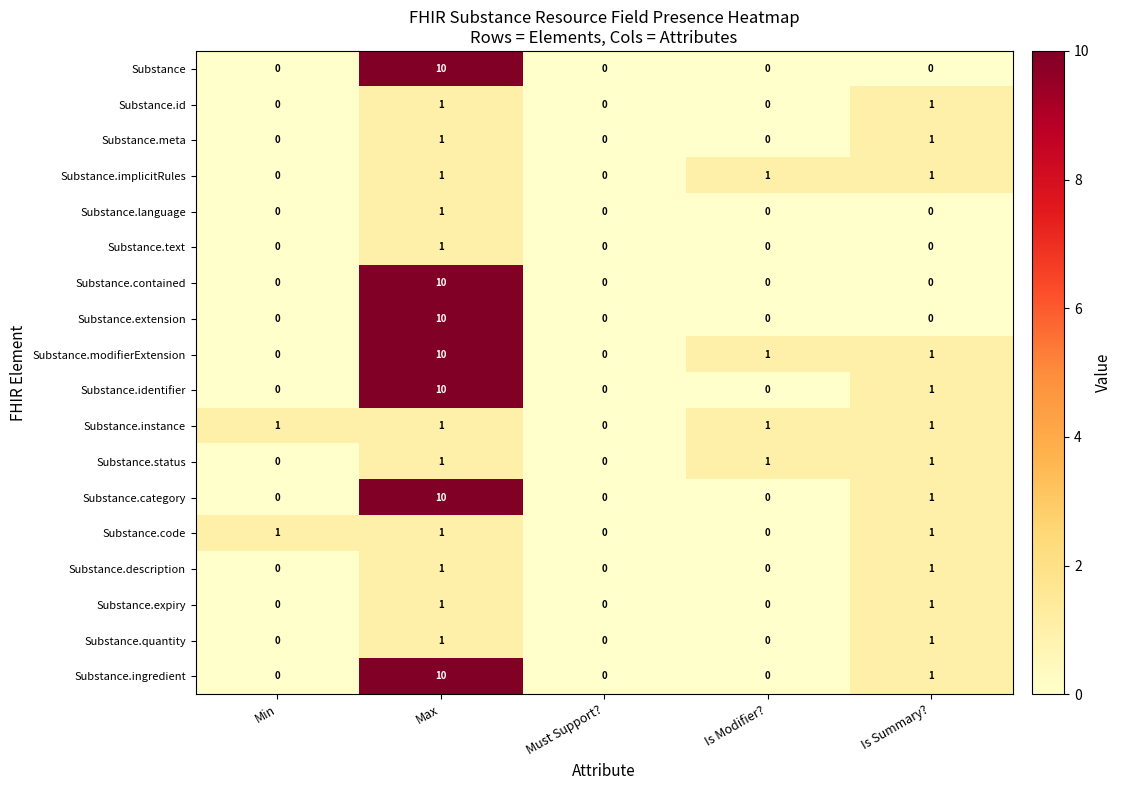

What is the spread (max minus min) of values at Max?

9